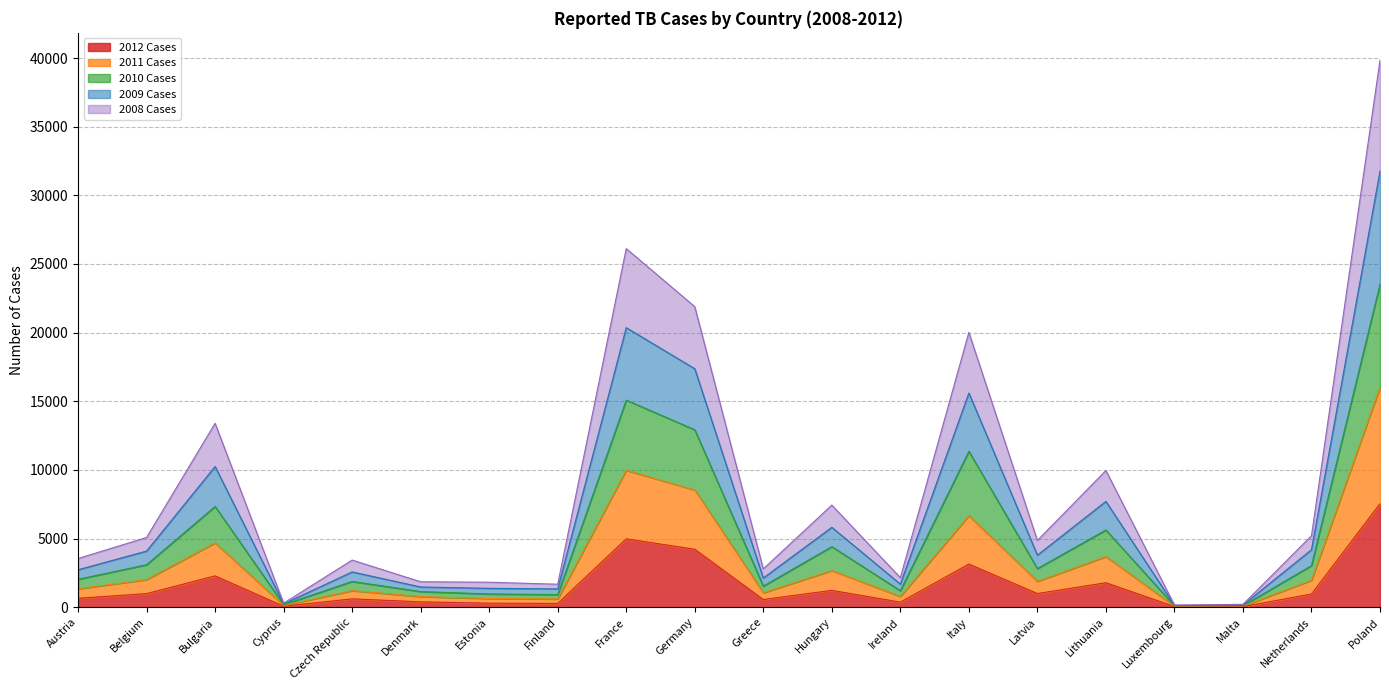

At which category is the sum across all series the highest?

Poland